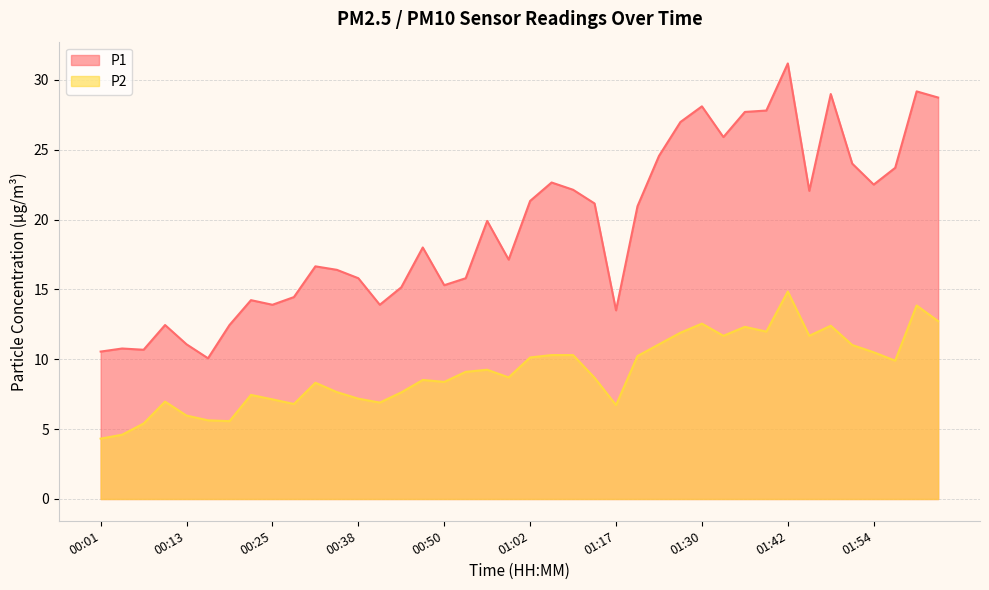

Reading left to right, transcribe all the data shown in this chart.

P1: 00:01=10.6	00:04=10.8	00:07=10.7	00:10=12.4	00:13=11.1	00:16=10.1	00:19=12.4	00:22=14.2	00:25=13.9	00:28=14.4	00:31=16.6	00:35=16.4	00:38=15.8	00:41=13.9	00:44=15.2	00:47=18.0	00:50=15.3	00:53=15.8	00:56=19.9	00:59=17.1	01:02=21.3	01:05=22.6	01:11=22.1	01:14=21.1	01:17=13.5	01:21=20.9	01:24=24.6	01:27=27.0	01:30=28.1	01:33=25.9	01:36=27.7	01:39=27.8	01:42=31.2	01:45=22.1	01:48=29.0	01:51=24.0	01:54=22.5	01:57=23.7	02:00=29.2	02:03=28.7
P2: 00:01=4.3	00:04=4.6	00:07=5.4	00:10=7.0	00:13=6.0	00:16=5.6	00:19=5.6	00:22=7.5	00:25=7.1	00:28=6.8	00:31=8.3	00:35=7.7	00:38=7.2	00:41=6.9	00:44=7.6	00:47=8.5	00:50=8.4	00:53=9.1	00:56=9.2	00:59=8.7	01:02=10.1	01:05=10.3	01:11=10.3	01:14=8.7	01:17=6.7	01:21=10.2	01:24=11.1	01:27=11.9	01:30=12.6	01:33=11.7	01:36=12.3	01:39=12.0	01:42=14.8	01:45=11.7	01:48=12.4	01:51=11.0	01:54=10.5	01:57=9.9	02:00=13.8	02:03=12.7